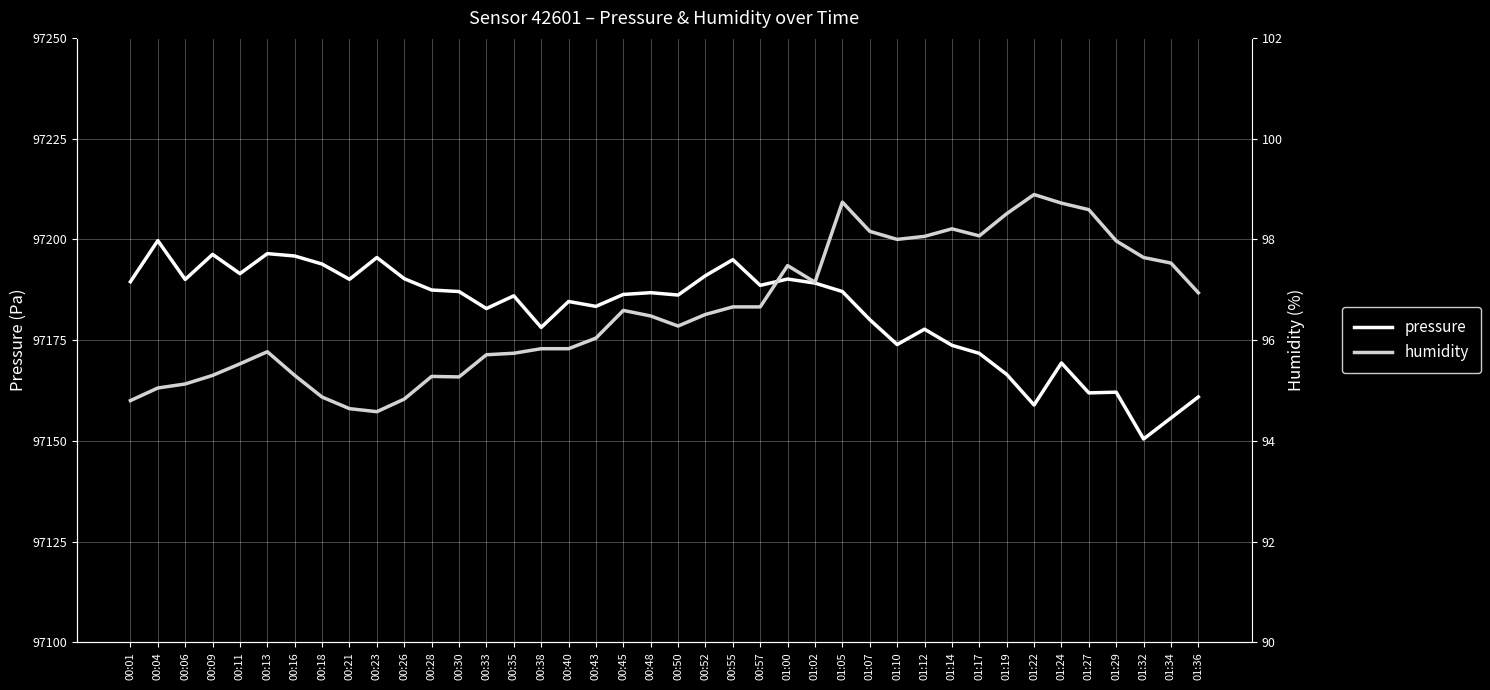

Reading left to right, transcribe all the data shown in this chart.

pressure: 97189.5	97199.7	97190.1	97196.3	97191.5	97196.5	97195.9	97193.9	97190.1	97195.5	97190.2	97187.4	97187.1	97182.8	97186.0	97178.2	97184.6	97183.4	97186.3	97186.8	97186.2	97191.0	97195.0	97188.6	97190.2	97189.2	97187.1	97180.1	97173.9	97177.7	97173.7	97171.7	97166.5	97158.9	97169.3	97161.9	97162.1	97150.5	97155.7	97160.9
humidity: 94.8	95.0	95.1	95.3	95.5	95.8	95.3	94.9	94.6	94.6	94.8	95.3	95.3	95.7	95.7	95.8	95.8	96.0	96.6	96.5	96.3	96.5	96.7	96.7	97.5	97.2	98.7	98.2	98.0	98.1	98.2	98.1	98.5	98.9	98.7	98.6	98.0	97.6	97.5	96.9